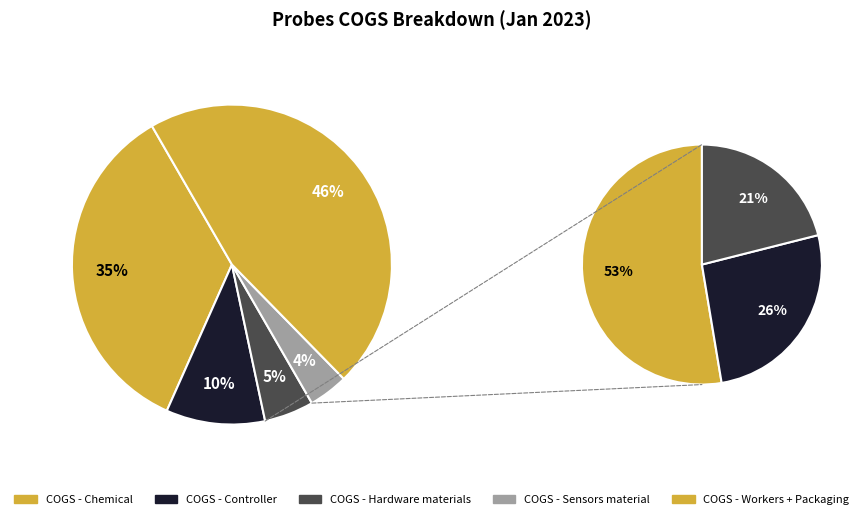

What percentage is the COGS - Hardware materials slice, to the nearest percent?

5%